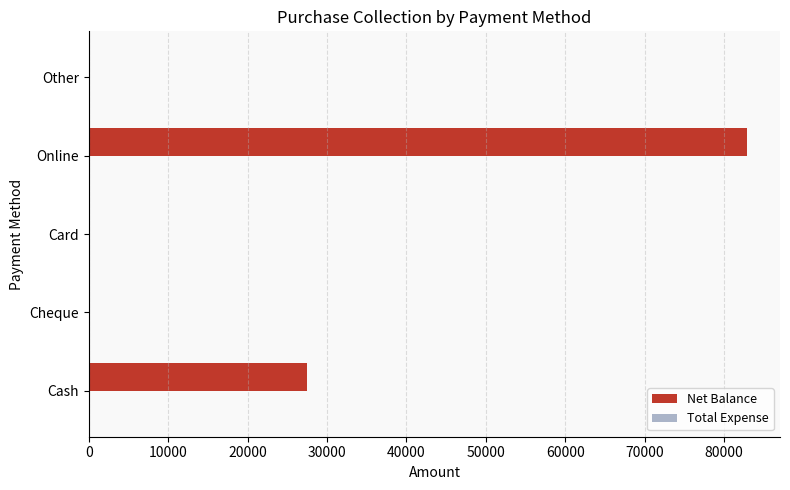

What is the sum of all values?

110400